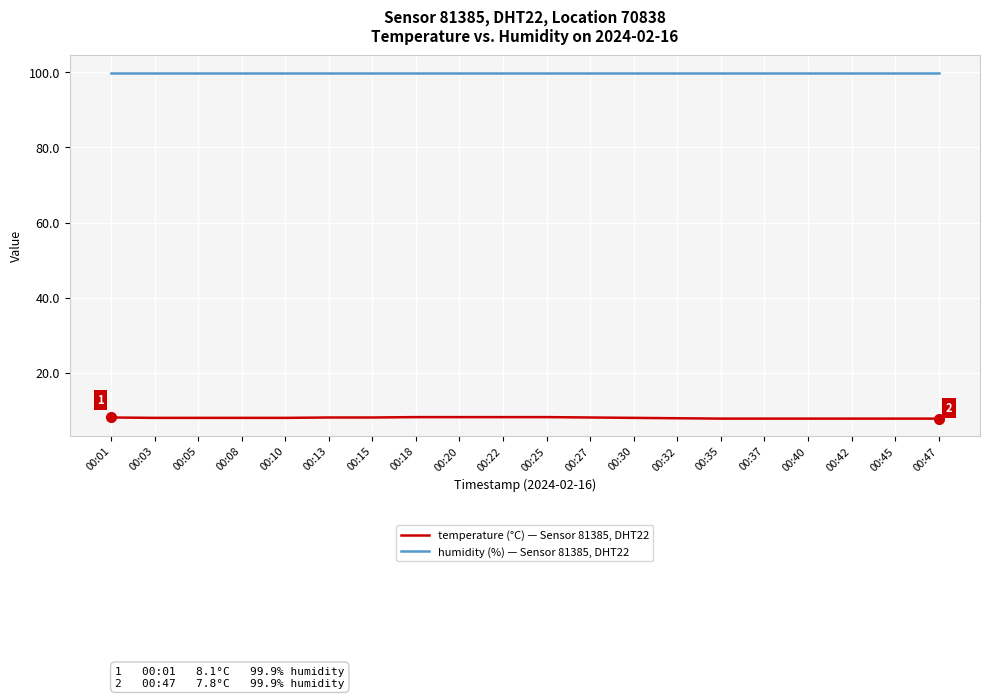

What is the maximum value shown in the chart?

99.9